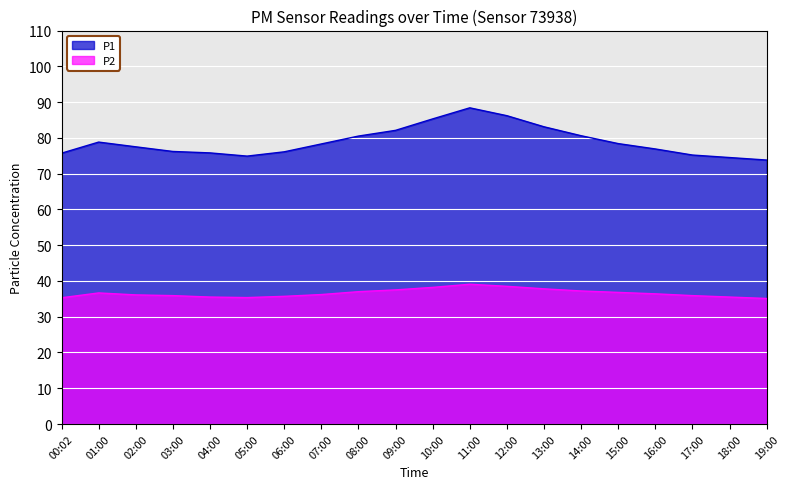

At which category does P2 reach its first local peak?

01:00